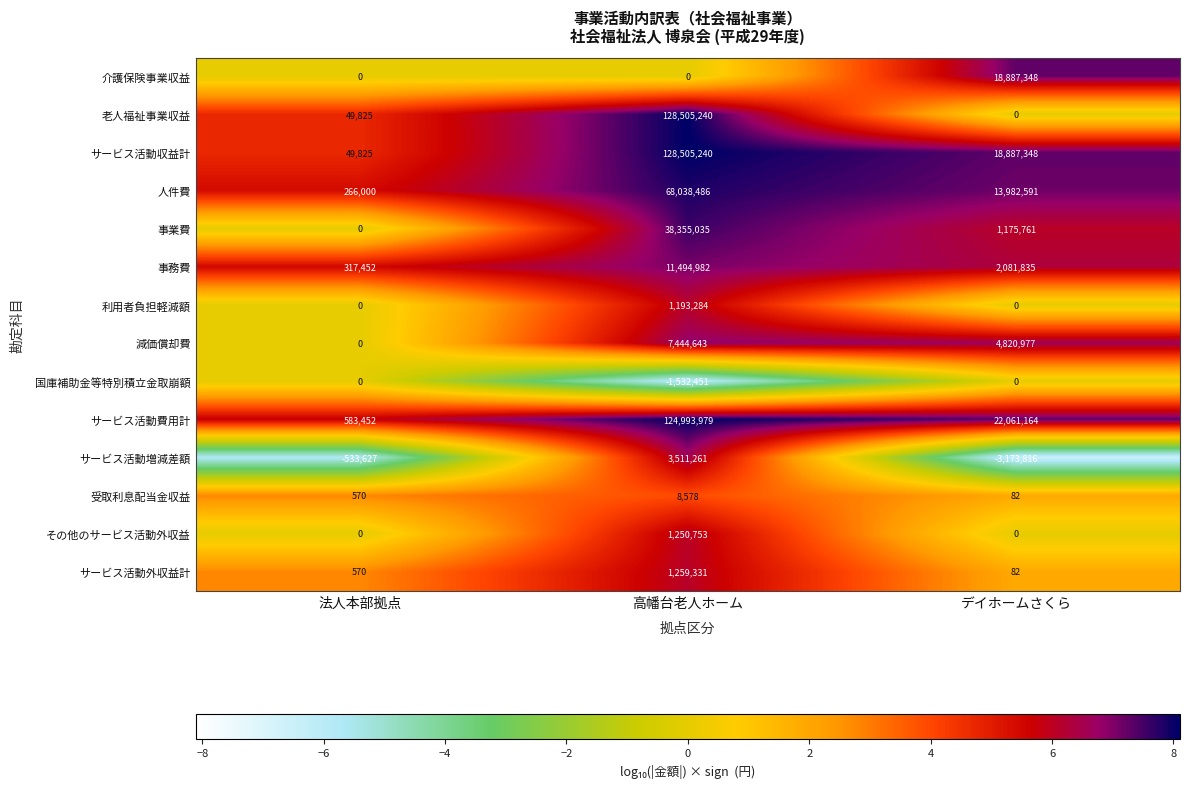

Which category has the highest value in the 事務費 series?

高幡台老人ホーム